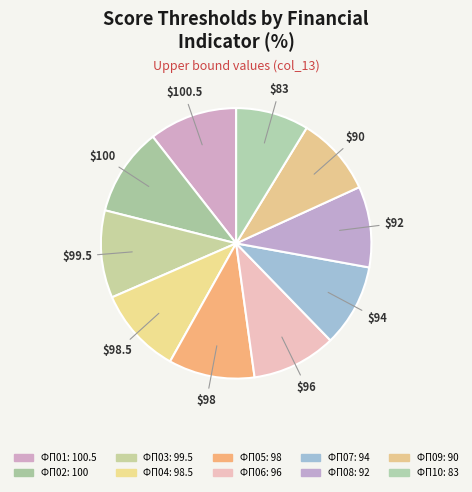

Does ФП10 represent more than half of the total?

No